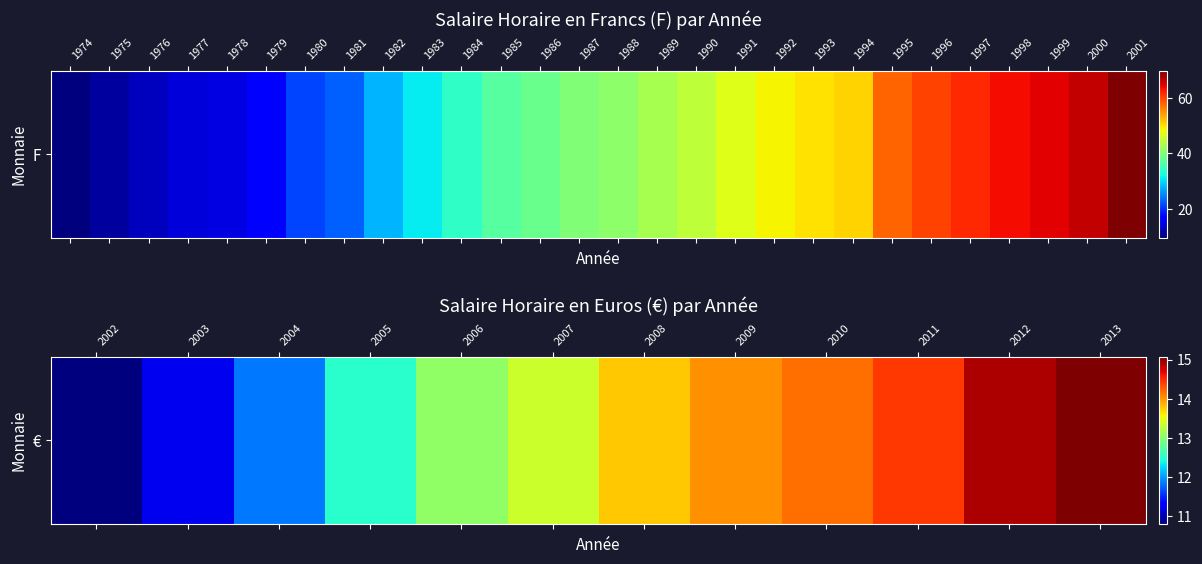

Is it true that the value at 2010 is 19.6?

False